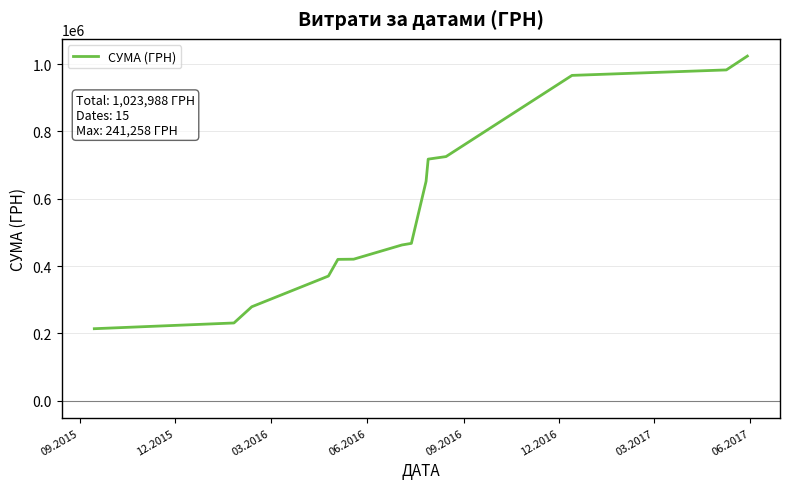

What is the difference between the maximum and minimum values?

810038.2